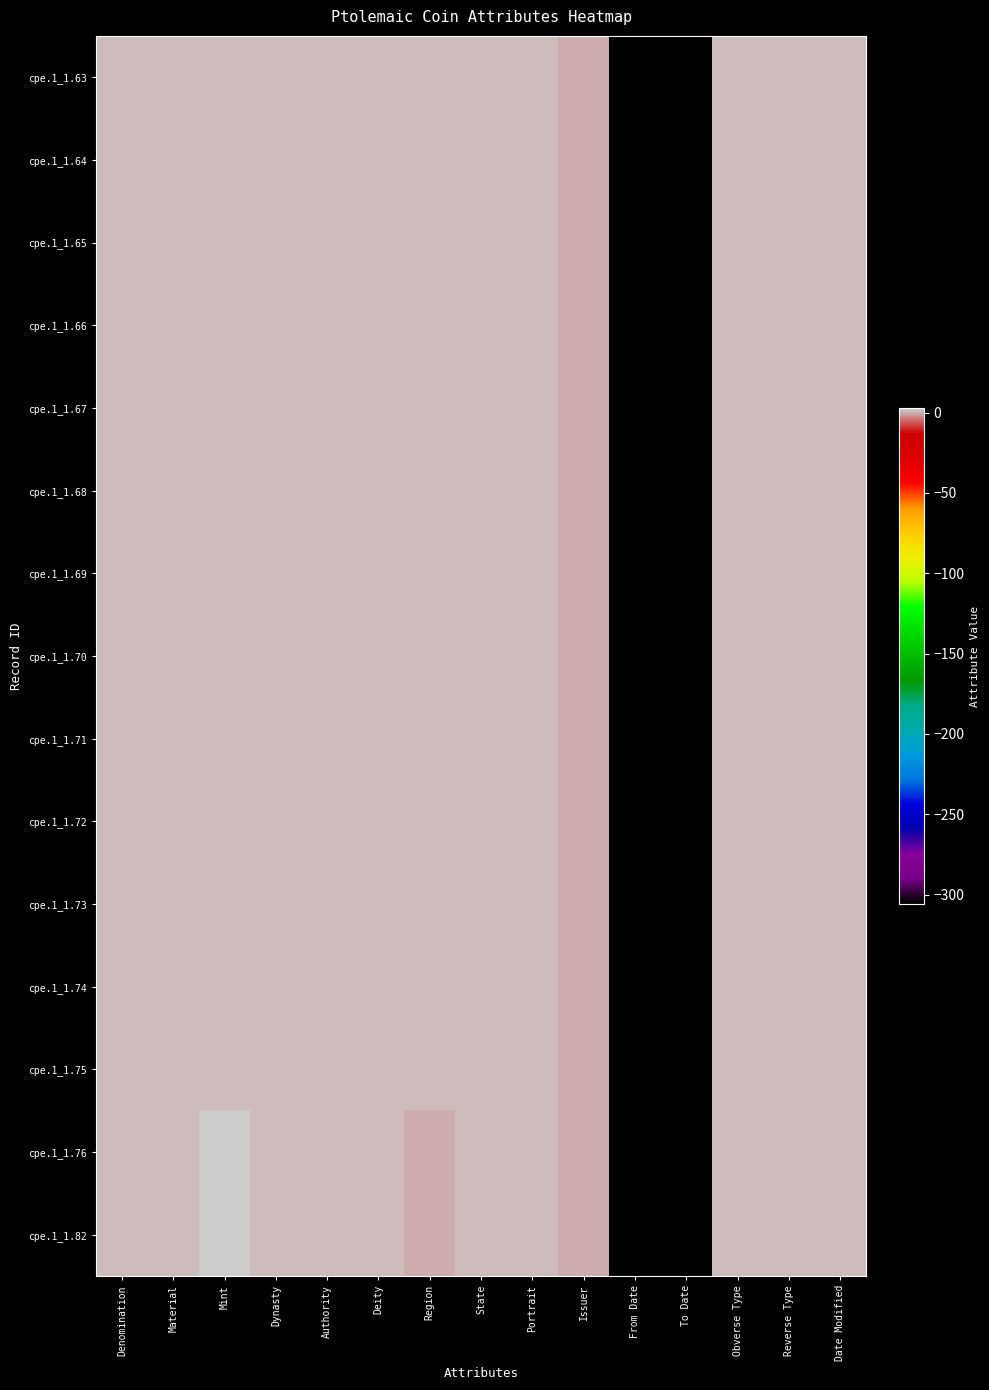

Which series has the largest total across all categories?

cpe.1_1.82